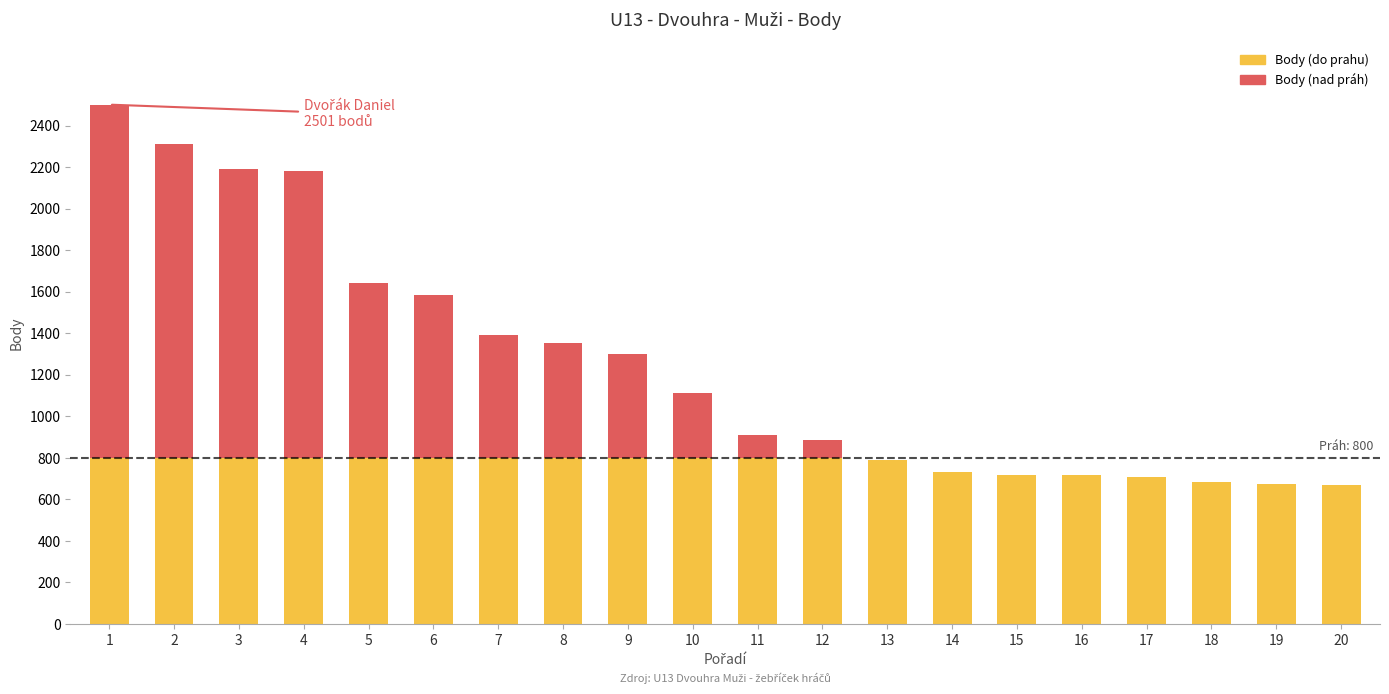

What is the highest value of the Body (do prahu) series?

800